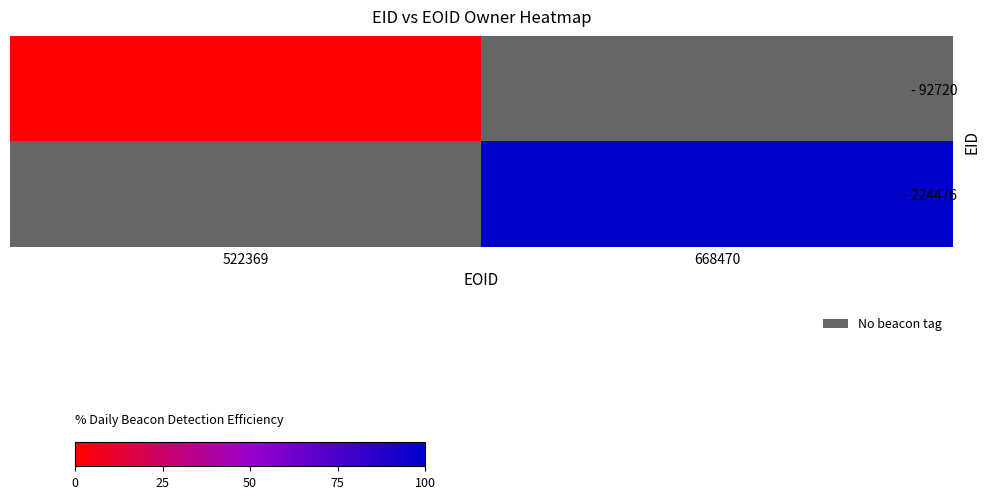

Which label corresponds to the smallest value in the chart?

522369